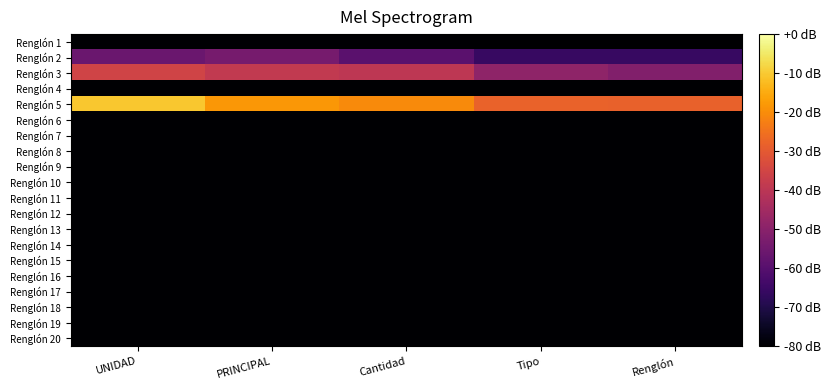

List the series in order of their peak value, highest first.

Renglón 5, Renglón 3, Renglón 2, Renglón 1, Renglón 4, Renglón 6, Renglón 7, Renglón 8, Renglón 9, Renglón 10, Renglón 11, Renglón 12, Renglón 13, Renglón 14, Renglón 15, Renglón 16, Renglón 17, Renglón 18, Renglón 19, Renglón 20